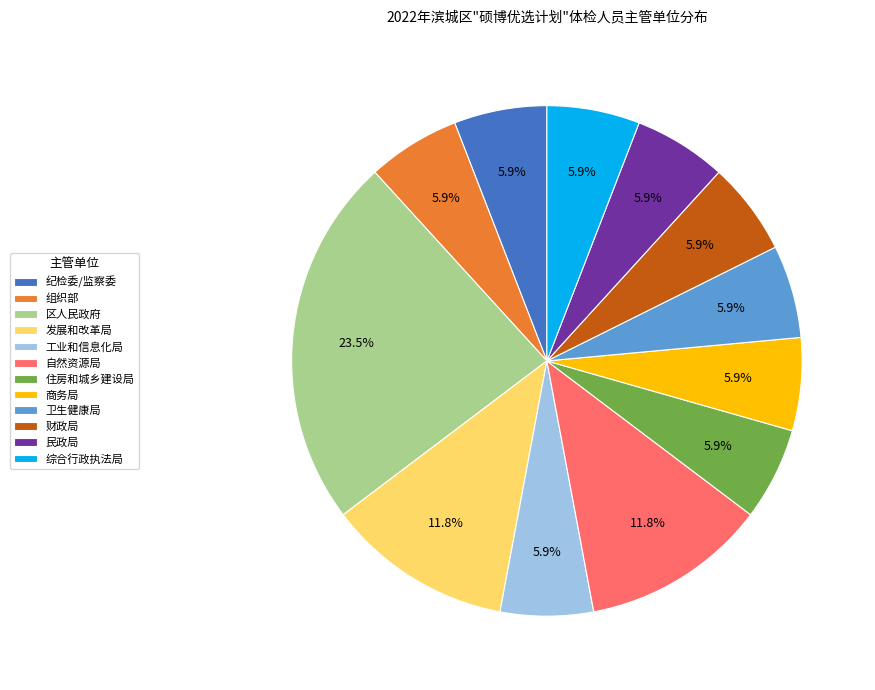

Is there any slice that represents more than half of the pie?

No